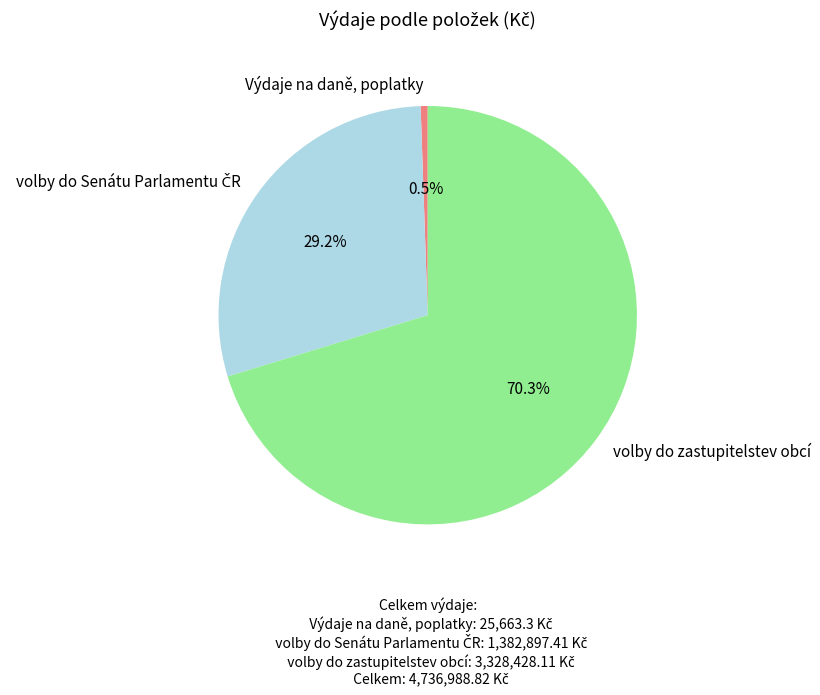

Which slice is the smallest?

Výdaje na daně, poplatky